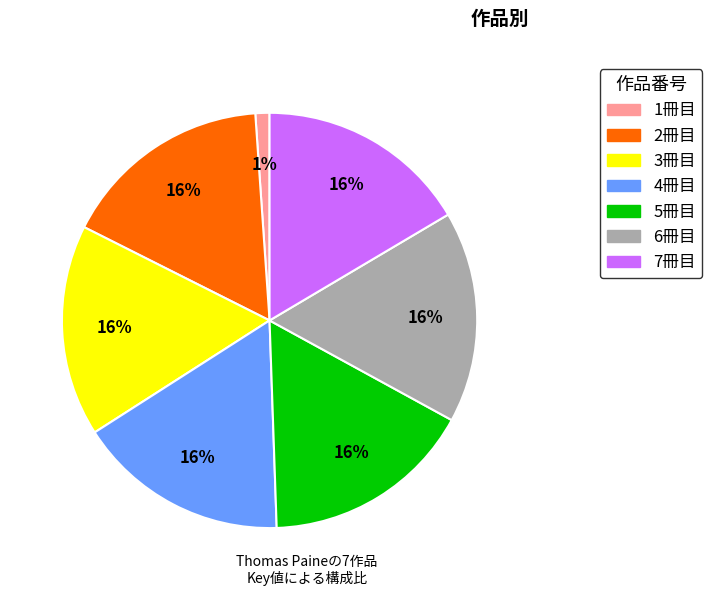

To the nearest percent, what is the average slice percentage?

14%